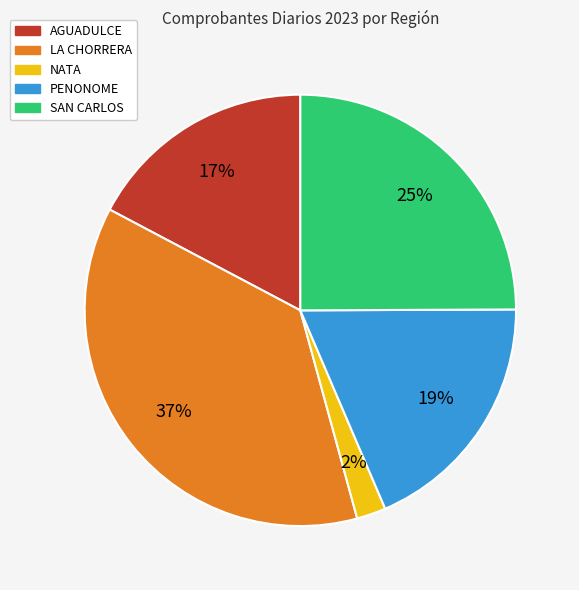

The LA CHORRERA slice represents 37% of the pie. True or false?

True